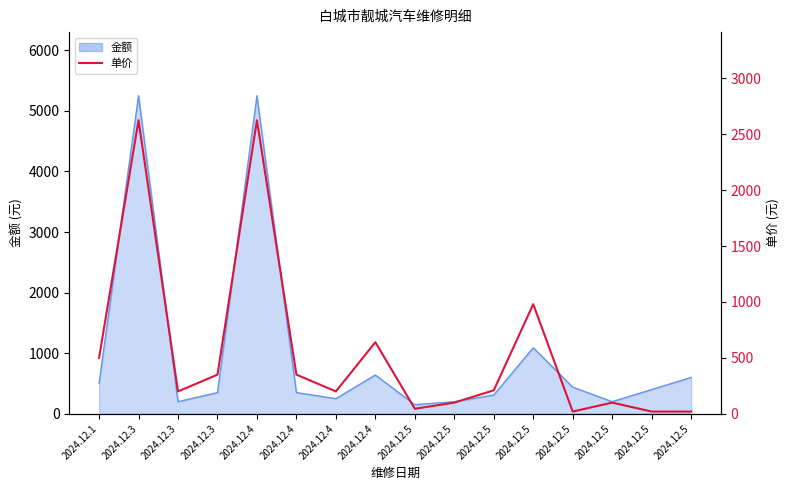

At which category does the chart reach its peak across all series?

2024.12.3